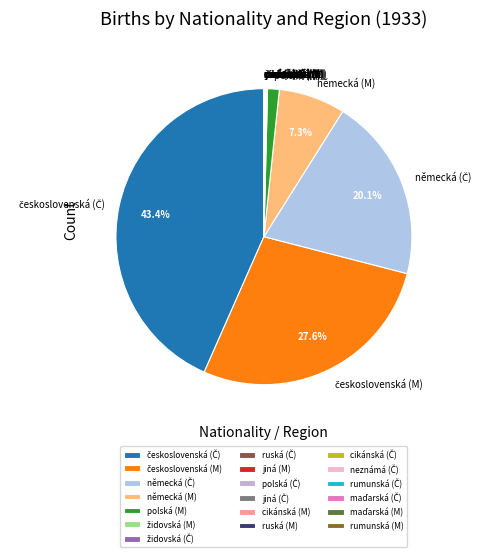

Is there any slice that represents more than half of the pie?

No